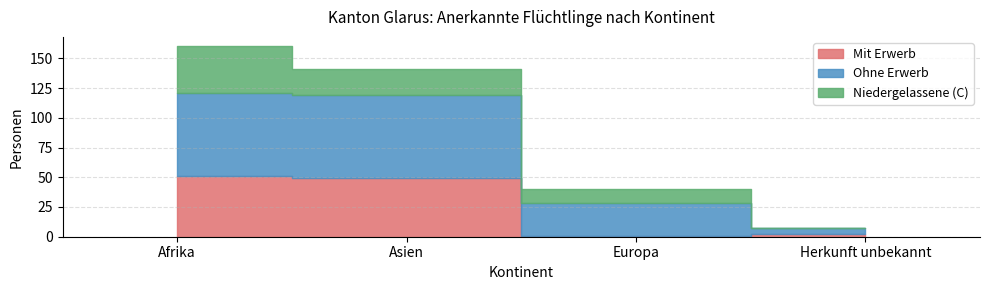

What is the approximate value of Mit Erwerb at Afrika, to the nearest 10?

50